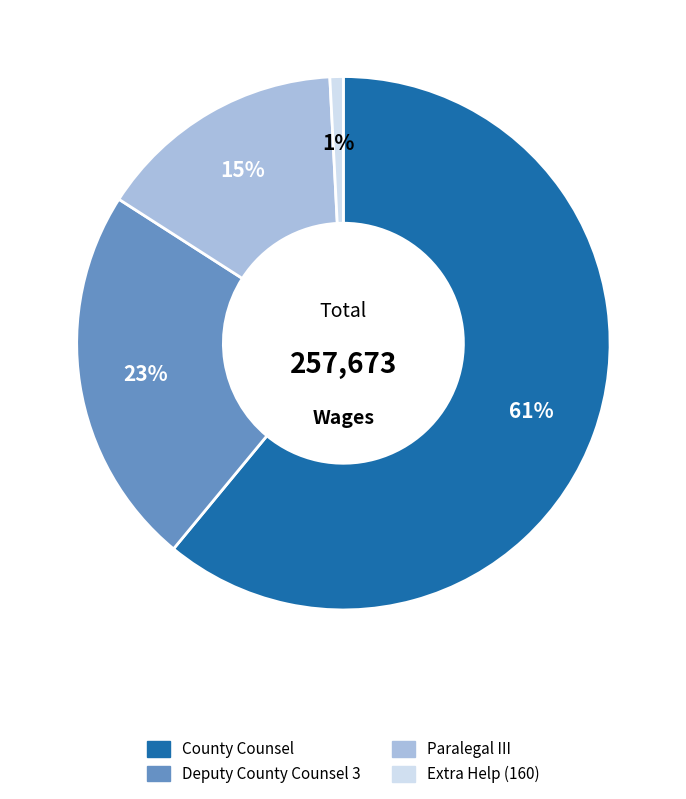

Between Paralegal III and Deputy County Counsel 3, which is larger?

Deputy County Counsel 3